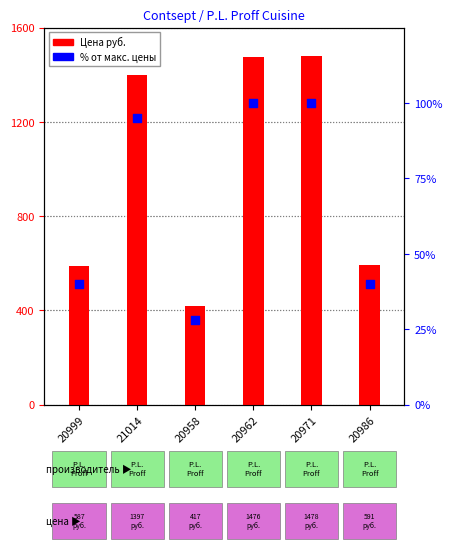

At how many categories does at least one series exceed 1217?

3